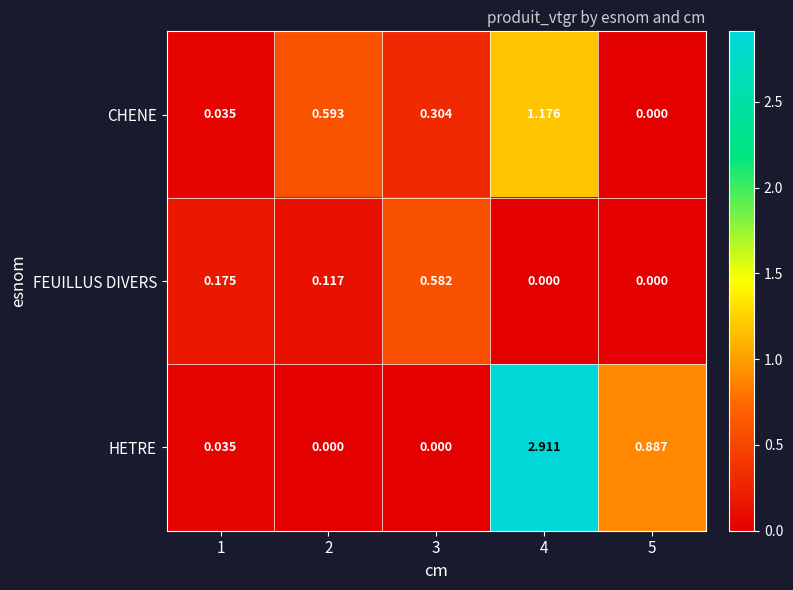

Is the value of HETRE at 4 greater than the value of FEUILLUS DIVERS at 1?

Yes